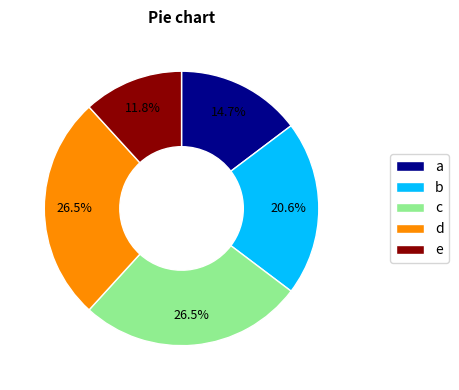

To the nearest percent, what is the average slice percentage?

20%